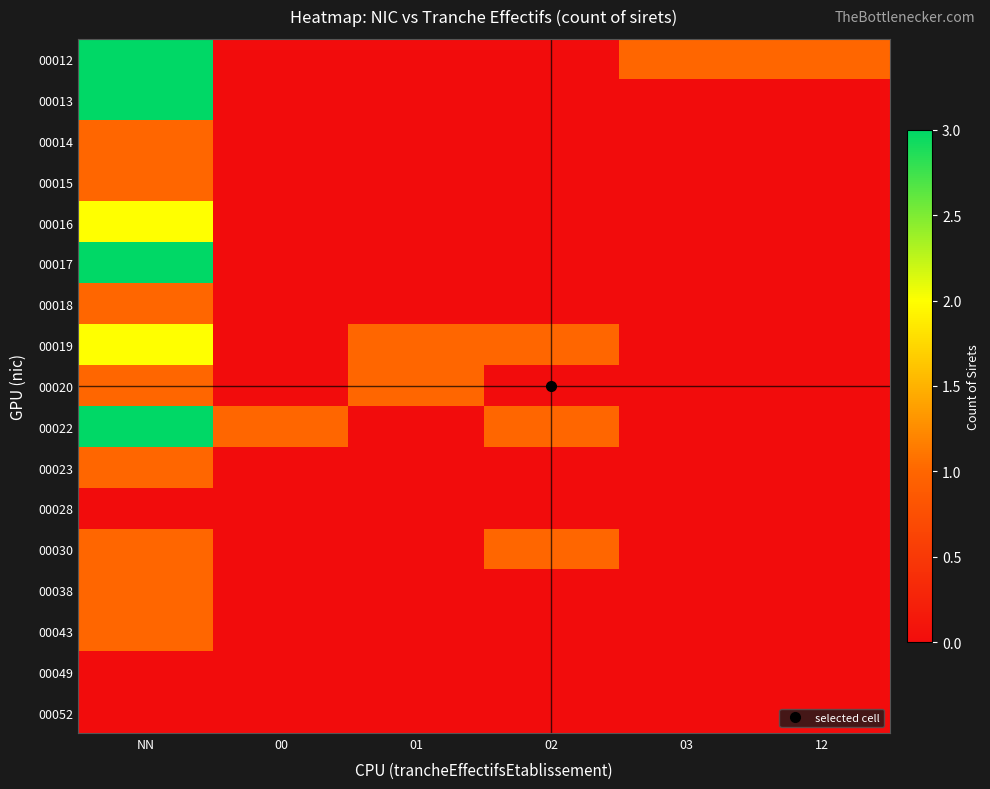

Reading left to right, list all the values displayed in this chart.

00012: NN=3	00=0	01=0	02=0	03=1	12=1
00013: NN=3	00=0	01=0	02=0	03=0	12=0
00014: NN=1	00=0	01=0	02=0	03=0	12=0
00015: NN=1	00=0	01=0	02=0	03=0	12=0
00016: NN=2	00=0	01=0	02=0	03=0	12=0
00017: NN=3	00=0	01=0	02=0	03=0	12=0
00018: NN=1	00=0	01=0	02=0	03=0	12=0
00019: NN=2	00=0	01=1	02=1	03=0	12=0
00020: NN=1	00=0	01=1	02=0	03=0	12=0
00022: NN=3	00=1	01=0	02=1	03=0	12=0
00023: NN=1	00=0	01=0	02=0	03=0	12=0
00028: NN=0	00=0	01=0	02=0	03=0	12=0
00030: NN=1	00=0	01=0	02=1	03=0	12=0
00038: NN=1	00=0	01=0	02=0	03=0	12=0
00043: NN=1	00=0	01=0	02=0	03=0	12=0
00049: NN=0	00=0	01=0	02=0	03=0	12=0
00052: NN=0	00=0	01=0	02=0	03=0	12=0